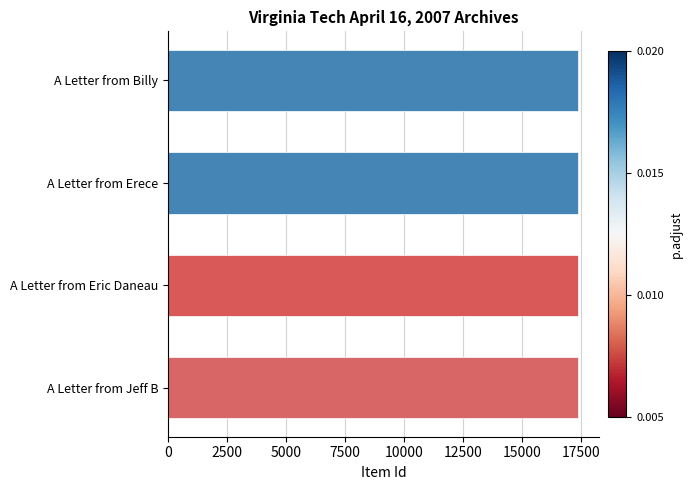

What is the minimum value shown in the chart?

17367